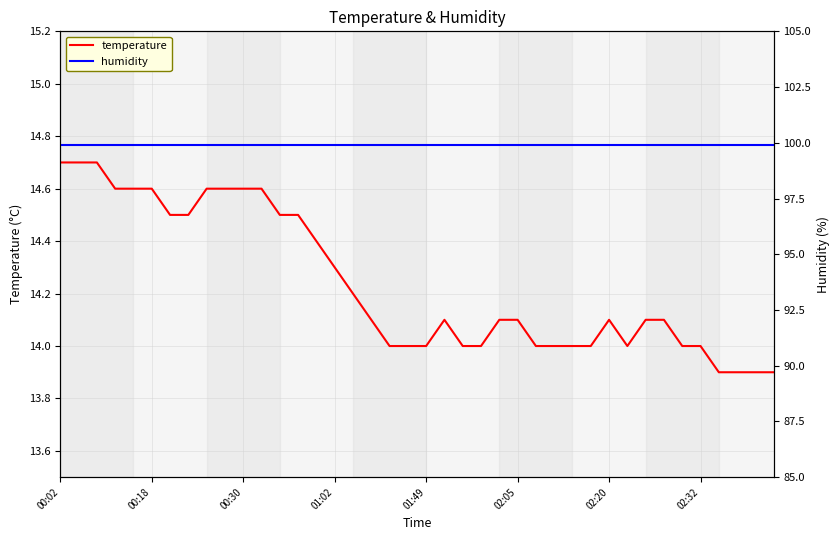

Which series has the largest range (max minus min)?

temperature